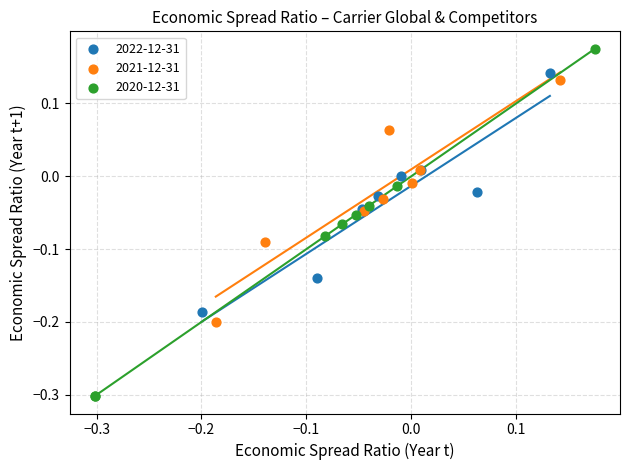

Which series reaches the minimum Y coordinate?

2020-12-31